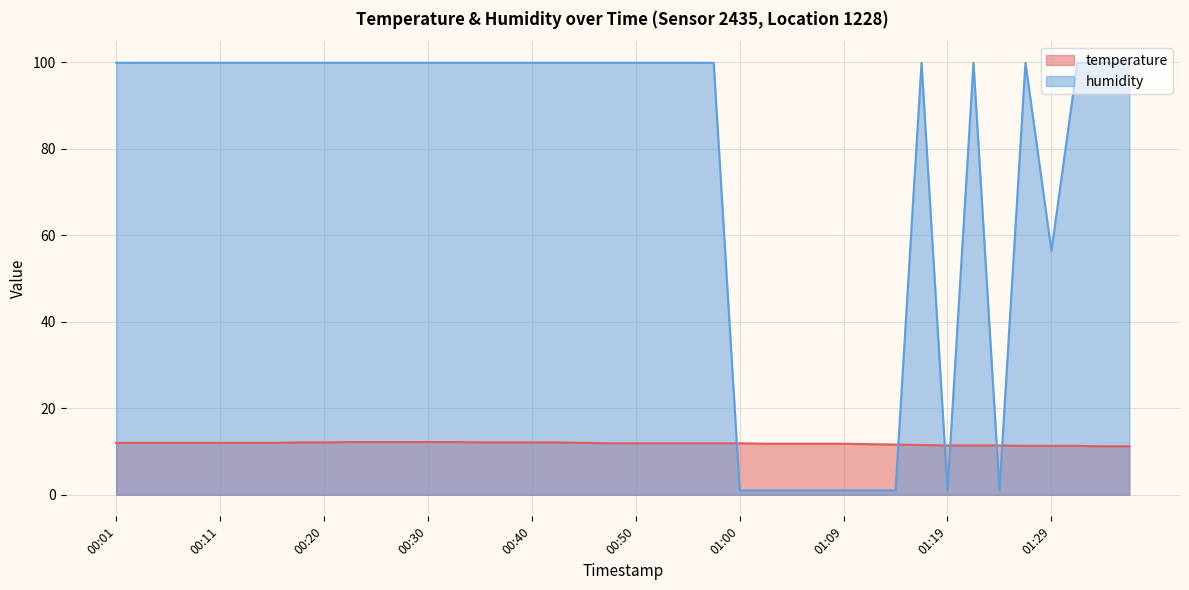

What is the difference between the maximum and minimum values in the humidity series?

98.9